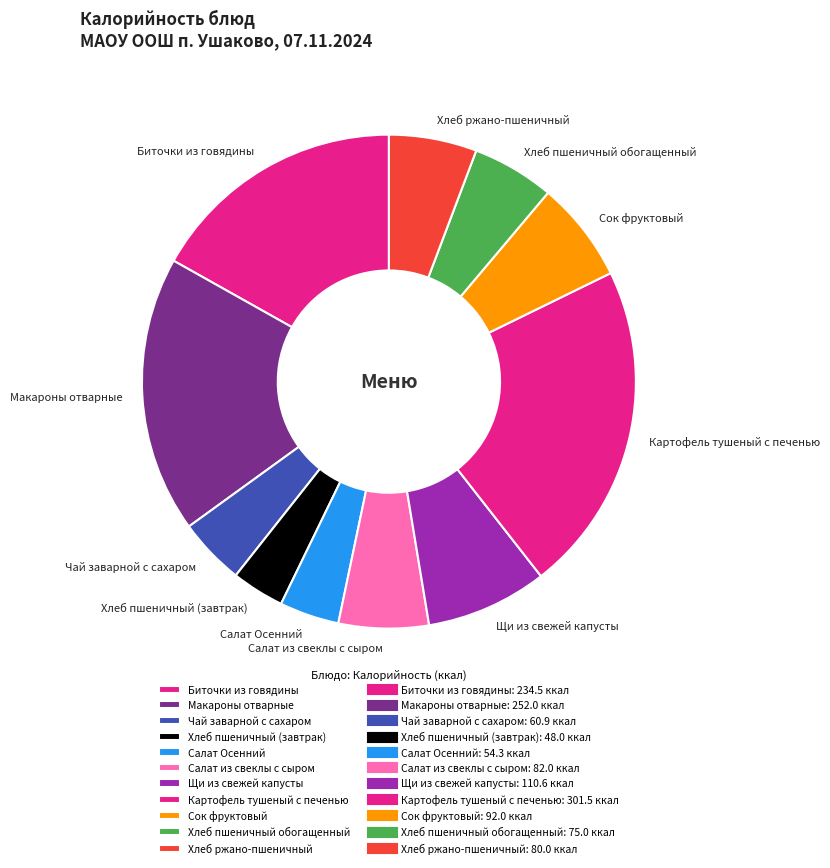

Between Макароны отварные and Щи из свежей капусты, which is larger?

Макароны отварные